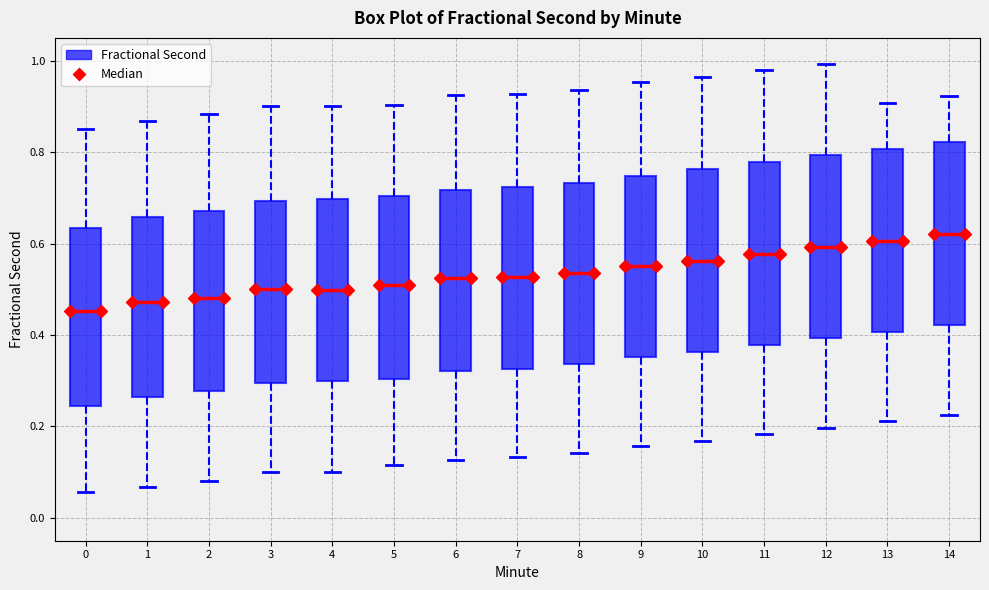

Reading left to right, read every box against the y-axis: the position of its median line, the range the box covers, and the ends of its whiskers. The values are not printed on the chart, so give them approximately, as read against the axis.

0: median 0.46, box 0.24 to 0.64, whiskers 0.06 to 0.86
1: median 0.48, box 0.26 to 0.66, whiskers 0.06 to 0.86
2: median 0.48, box 0.28 to 0.68, whiskers 0.08 to 0.88
3: median 0.50, box 0.30 to 0.70, whiskers 0.10 to 0.90
4: median 0.50, box 0.30 to 0.70, whiskers 0.10 to 0.90
5: median 0.50, box 0.30 to 0.70, whiskers 0.12 to 0.90
6: median 0.52, box 0.32 to 0.72, whiskers 0.12 to 0.92
7: median 0.52, box 0.32 to 0.72, whiskers 0.14 to 0.92
8: median 0.54, box 0.34 to 0.74, whiskers 0.14 to 0.94
9: median 0.56, box 0.36 to 0.74, whiskers 0.16 to 0.96
10: median 0.56, box 0.36 to 0.76, whiskers 0.16 to 0.96
11: median 0.58, box 0.38 to 0.78, whiskers 0.18 to 0.98
12: median 0.60, box 0.40 to 0.80, whiskers 0.20 to 1.00
13: median 0.60, box 0.40 to 0.80, whiskers 0.22 to 0.90
14: median 0.62, box 0.42 to 0.82, whiskers 0.22 to 0.92